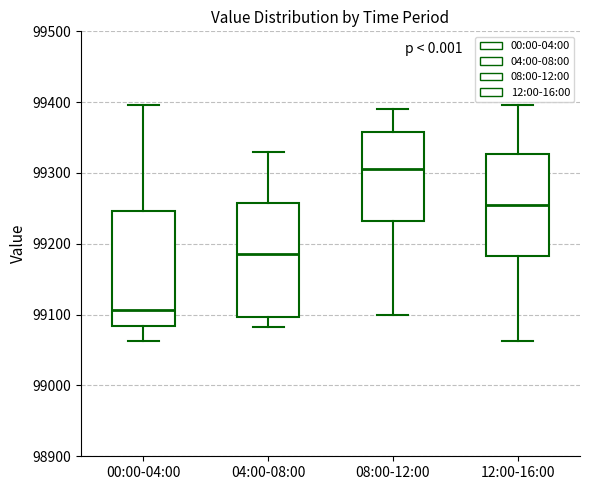

Reading left to right, read every box against the y-axis: the position of its median line, the range the box covers, and the ends of its whiskers. The values are not printed on the chart, so give them approximately, as read against the axis.

00:00-04:00: median 99110, box 99080 to 99250, whiskers 99060 to 99400
04:00-08:00: median 99190, box 99100 to 99260, whiskers 99080 to 99330
08:00-12:00: median 99310, box 99230 to 99360, whiskers 99100 to 99390
12:00-16:00: median 99260, box 99180 to 99330, whiskers 99060 to 99400